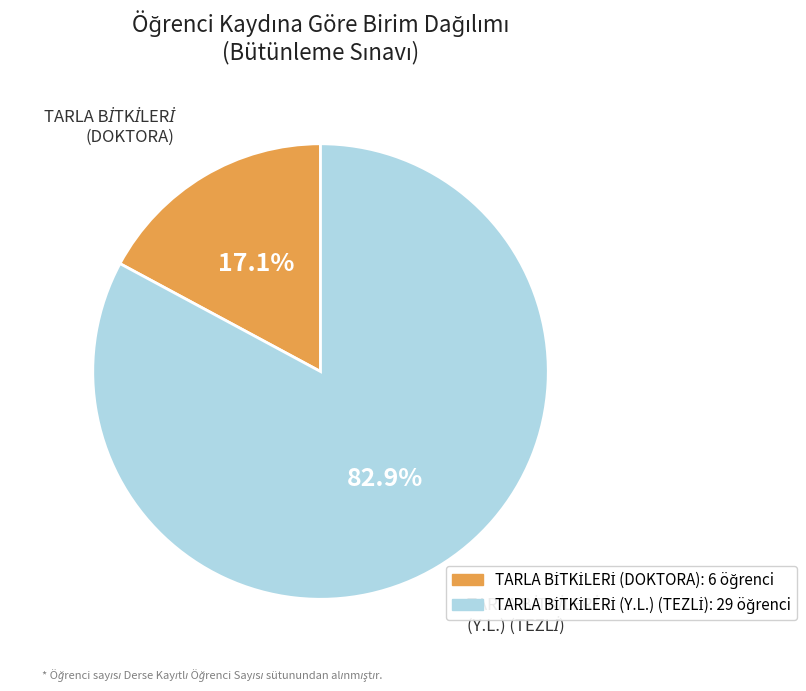

Does any single category account for the majority?

Yes